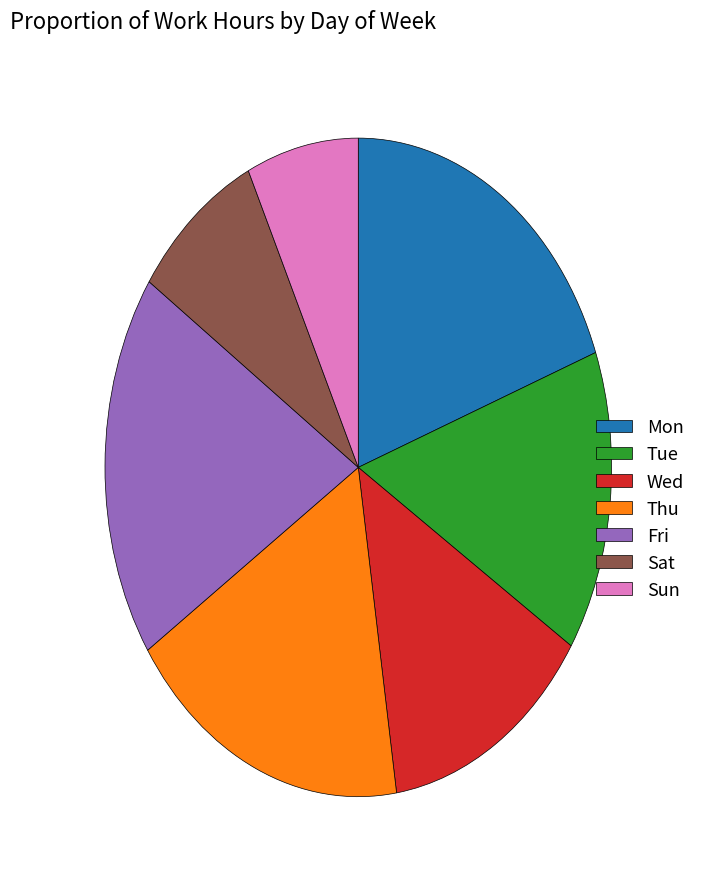

What is the ratio of the value at Sun to the value at Mon?

0.4